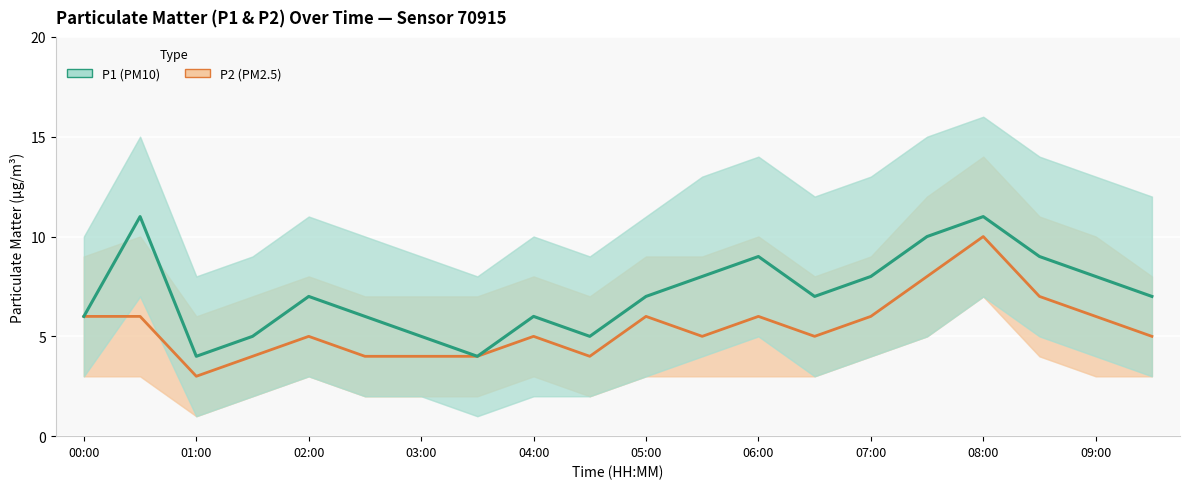

How many values in the P2 series are below 5?

6